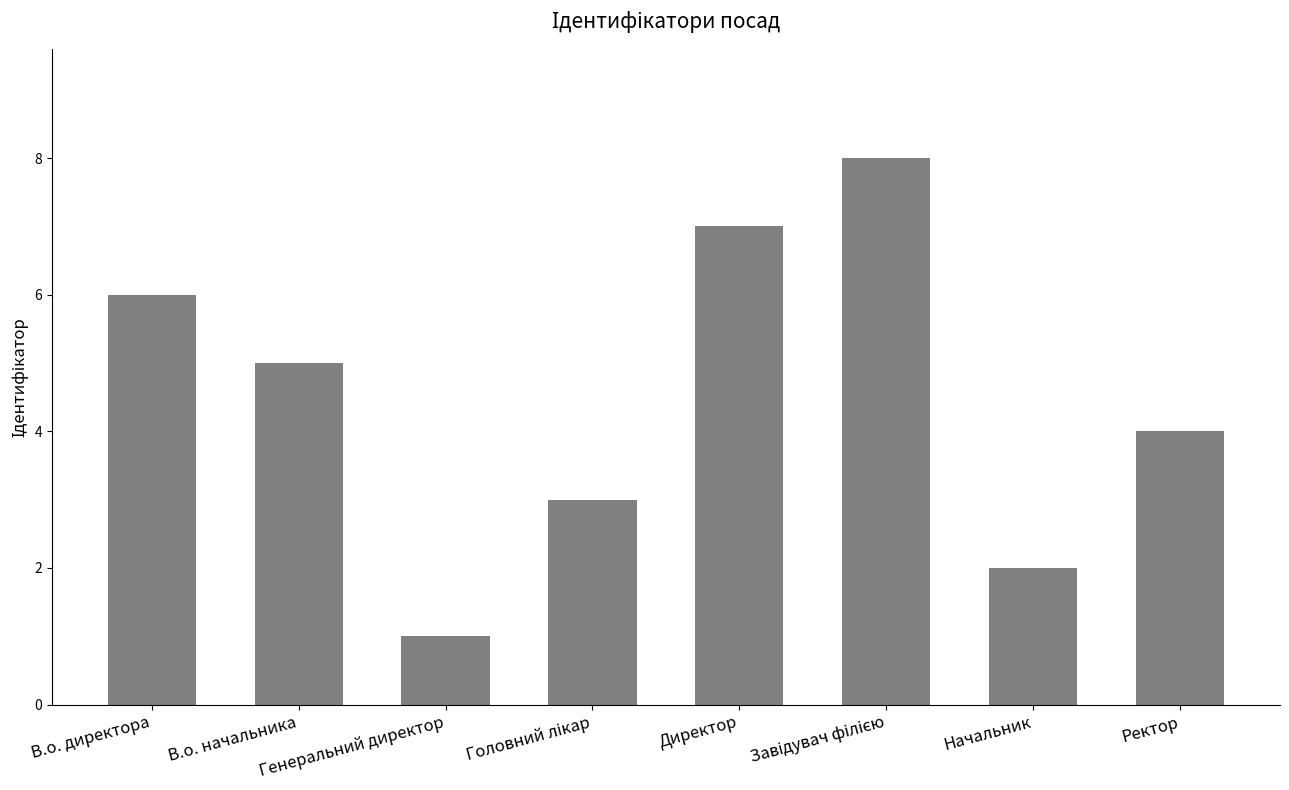

What is the smallest value displayed?

1